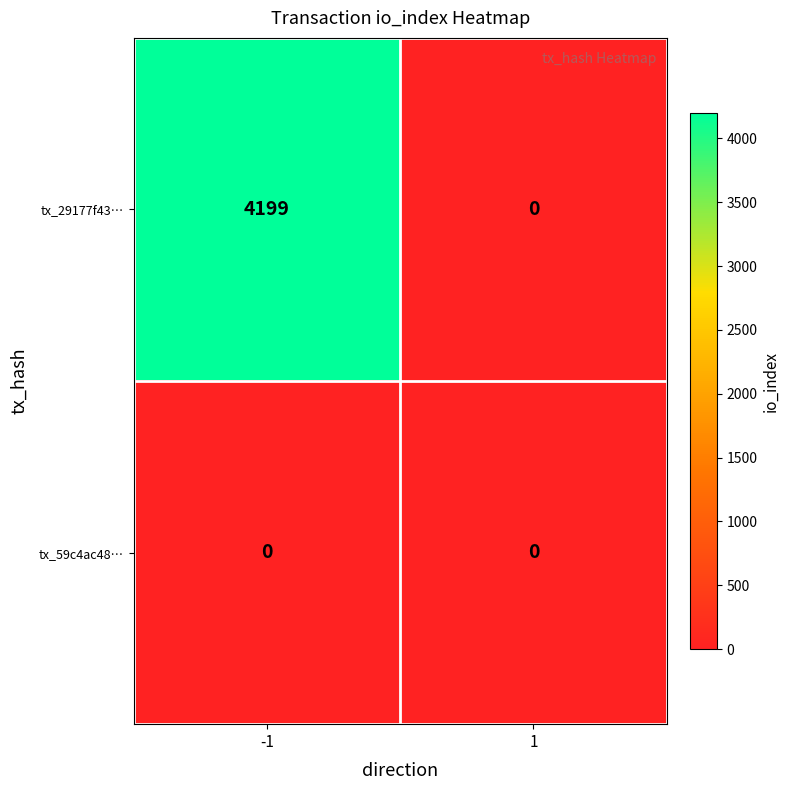

Reading left to right, list all the values displayed in this chart.

tx_29177f43…: 4199	0
tx_59c4ac48…: 0	0